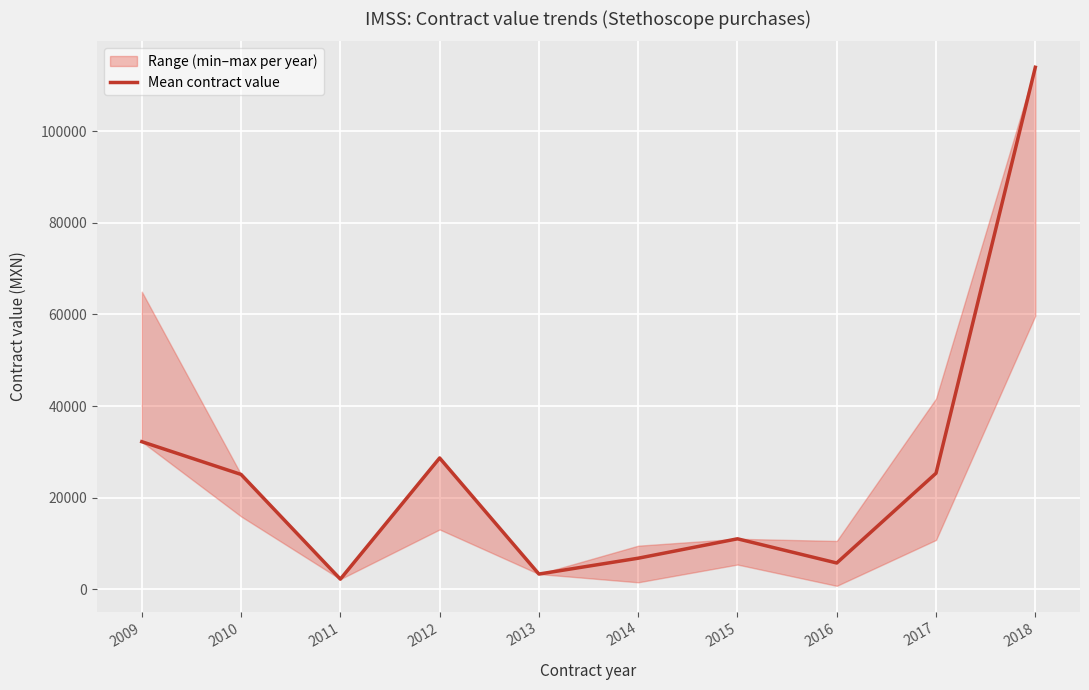

How many values exceed 25056?

4